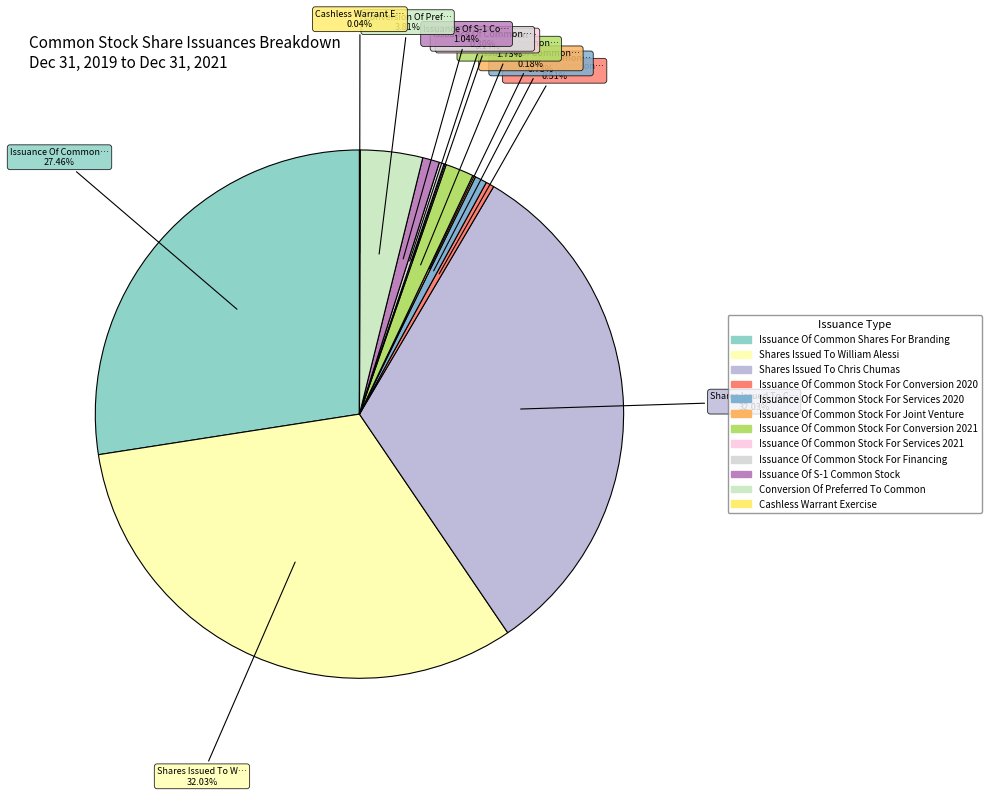

Count the number of slices in the pie.

12